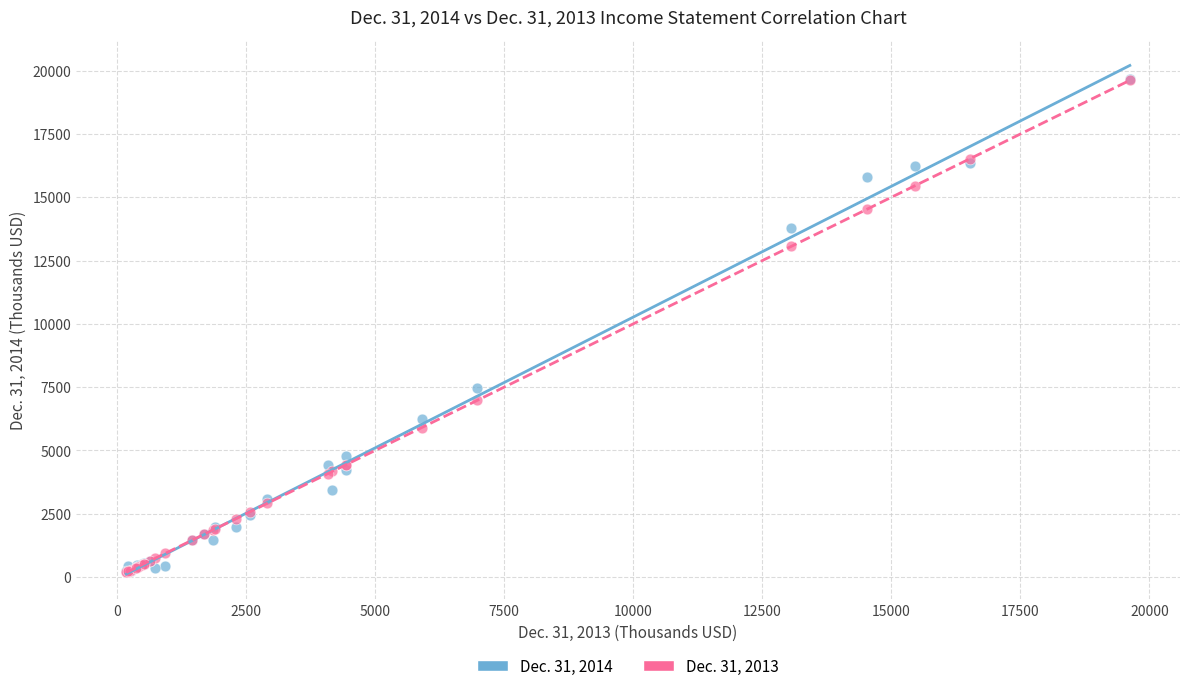

Across all series, what Y value is closest to 9924?

7447